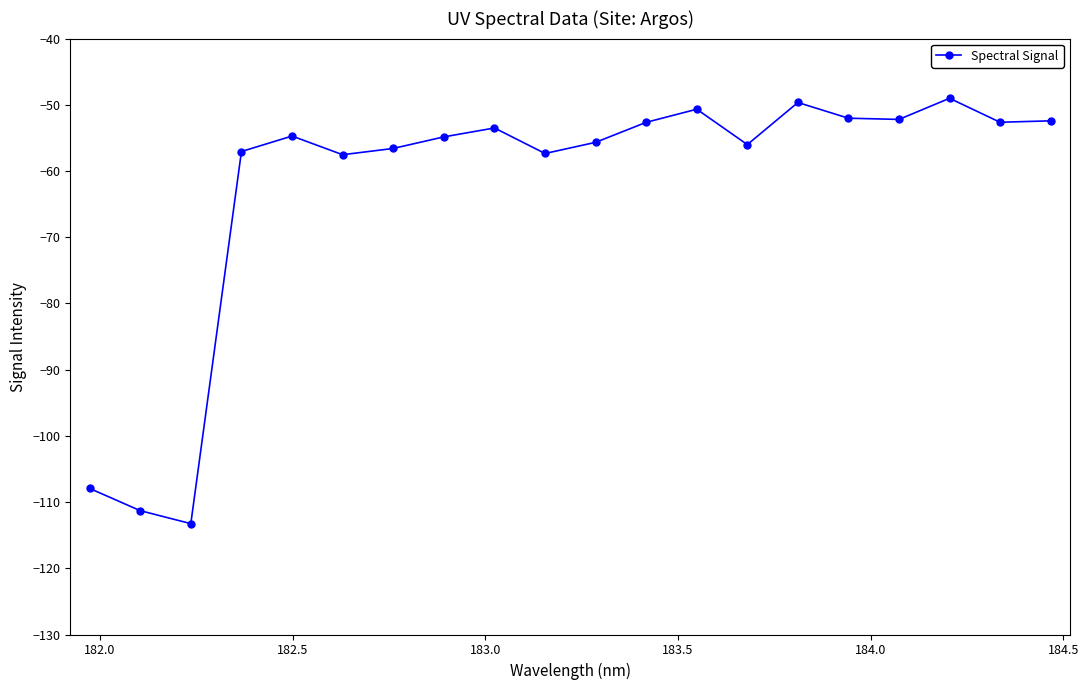

What is the greatest value displayed?

-49.0